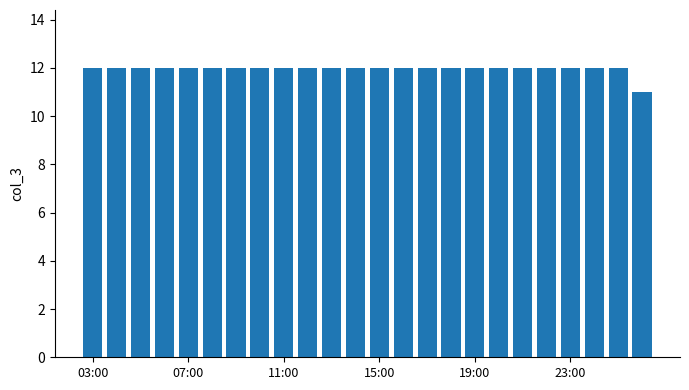

What is the value of the 22nd bar from the left?

12